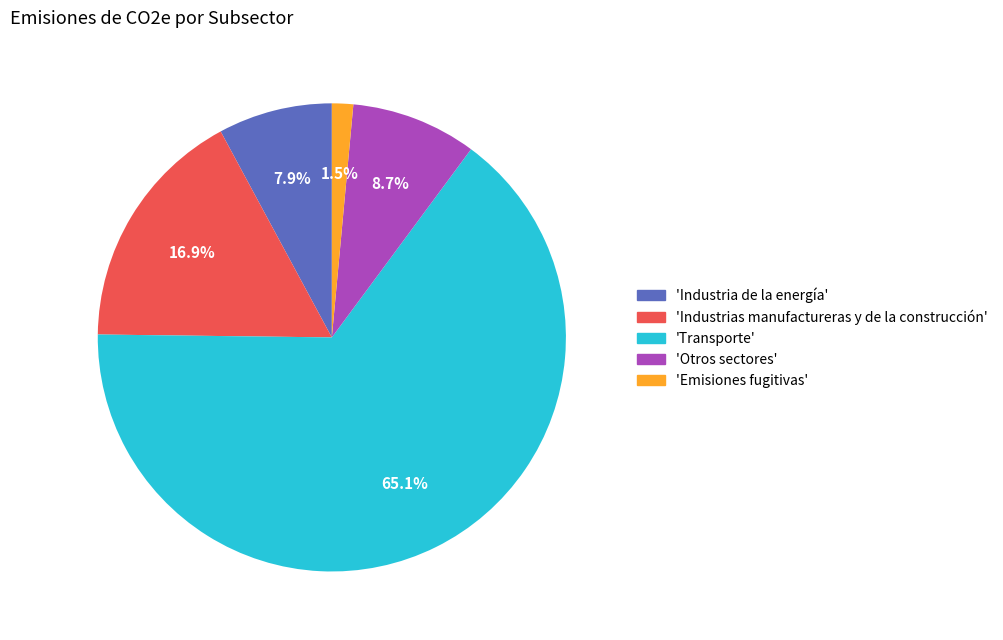

Count the number of slices in the pie.

5